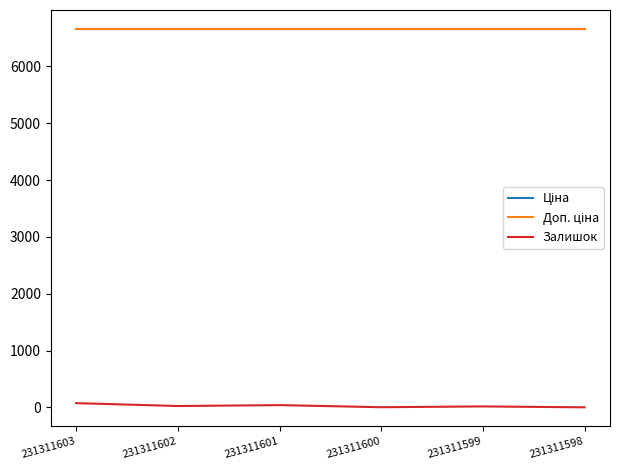

True or false: Доп. ціна has more than 0 interior local peaks.

False